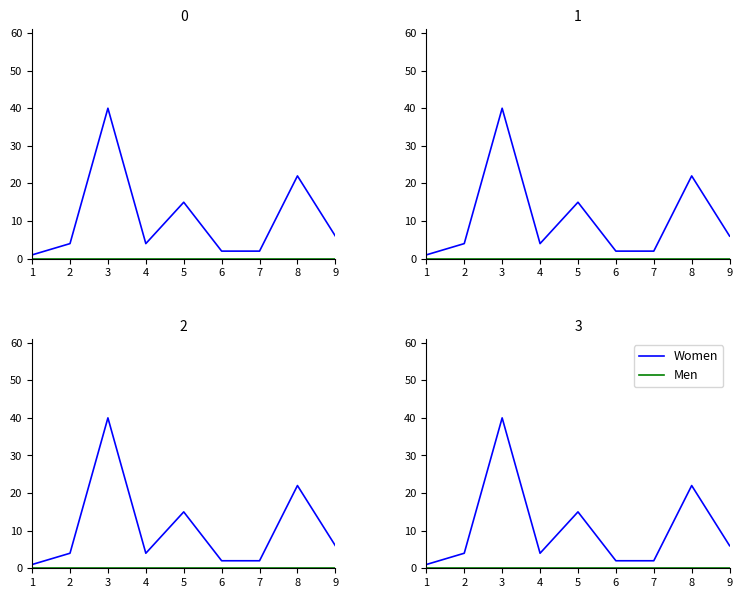

At which label does Women first exceed 4?

3